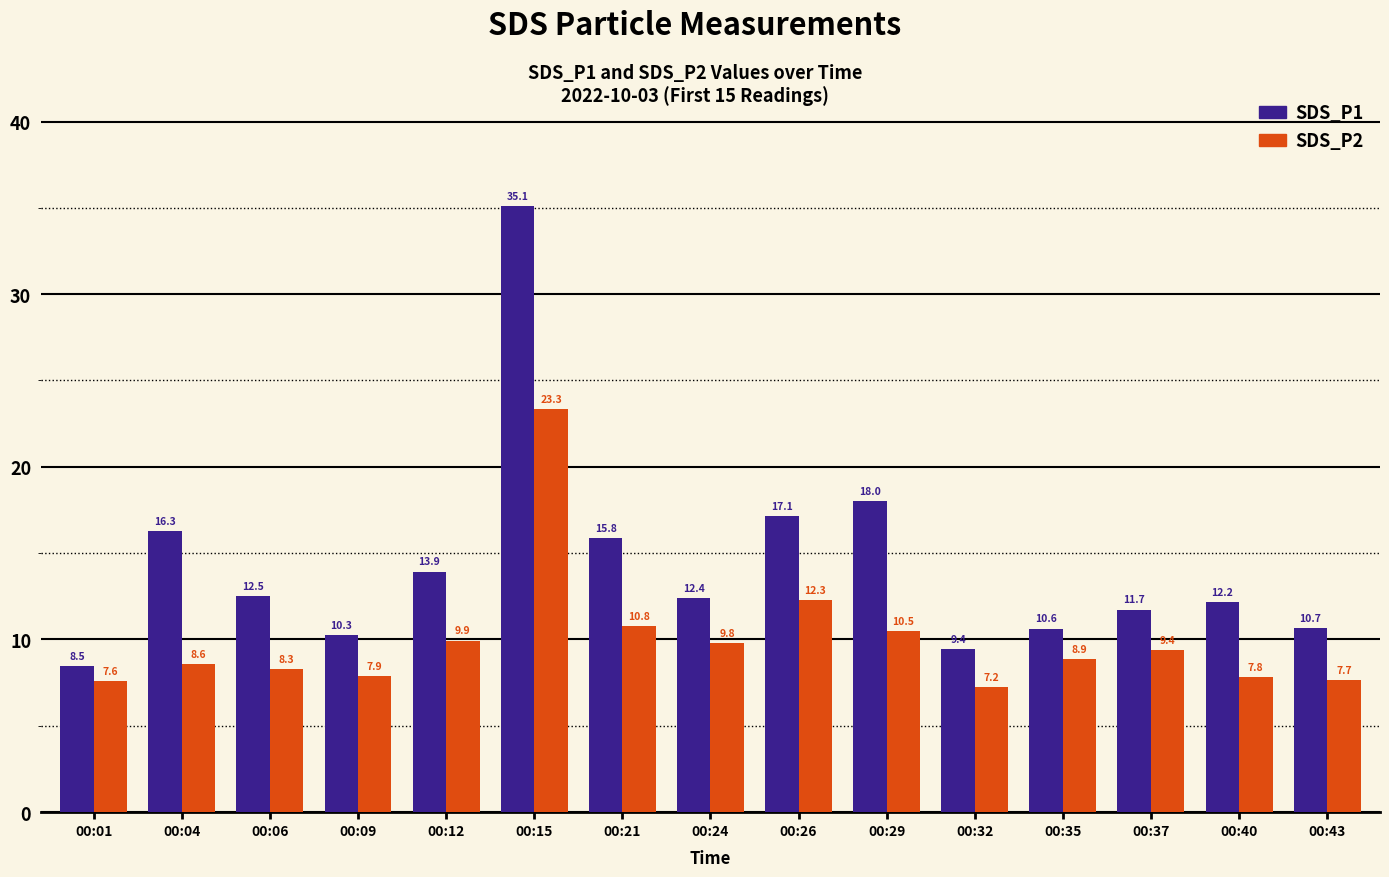

What is the difference between the SDS_P2 values at 00:15 and 00:40?

15.5